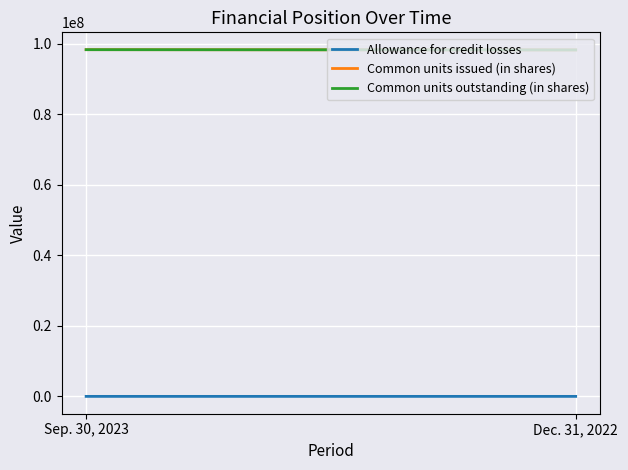

Is it true that Allowance for credit losses equals 419 at Dec. 31, 2022?

False